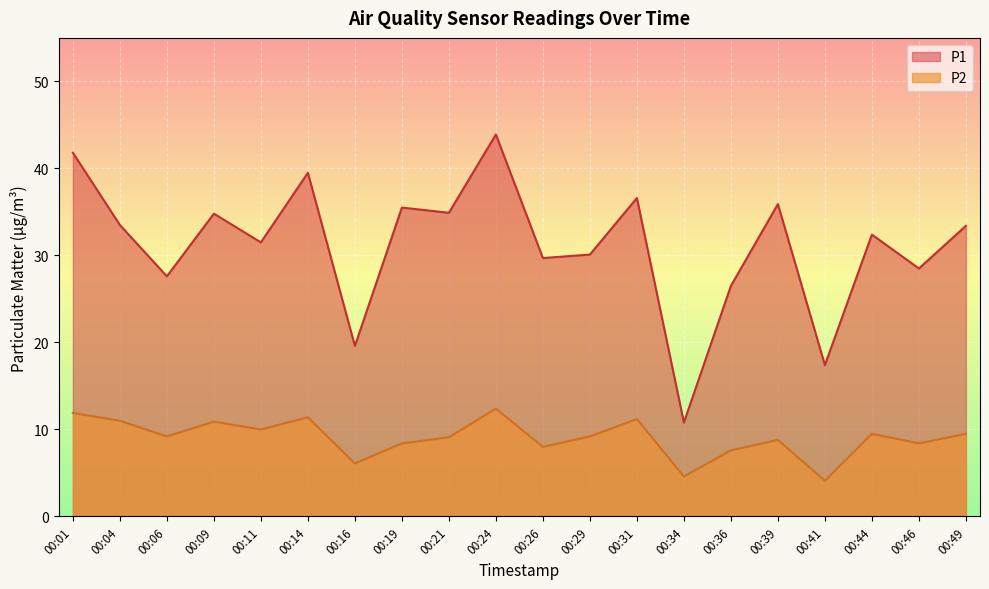

Reading right to left, what are all the values shown in this chart?

P1: 33.4	28.5	32.4	17.4	35.9	26.5	10.8	36.6	30.1	29.7	43.9	34.9	35.5	19.6	39.5	31.5	34.8	27.6	33.5	41.8
P2: 9.5	8.4	9.5	4.1	8.8	7.6	4.6	11.2	9.2	8.0	12.4	9.1	8.4	6.1	11.4	10.0	10.9	9.2	11.0	11.9